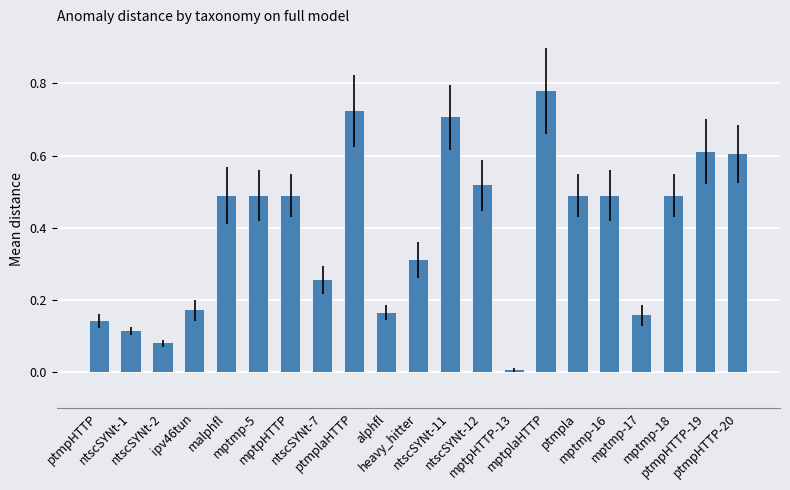

What is the sum of all values?

8.3